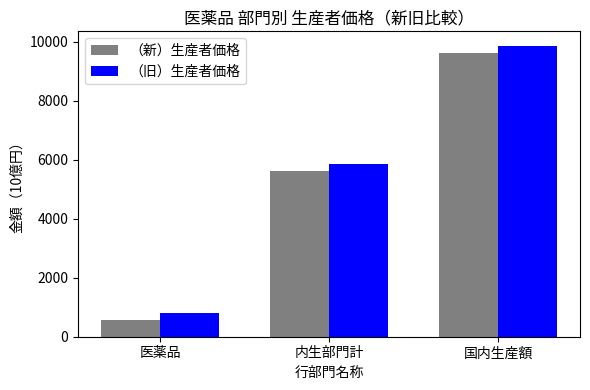

What is the total value across all series at 国内生産額?

19486.5